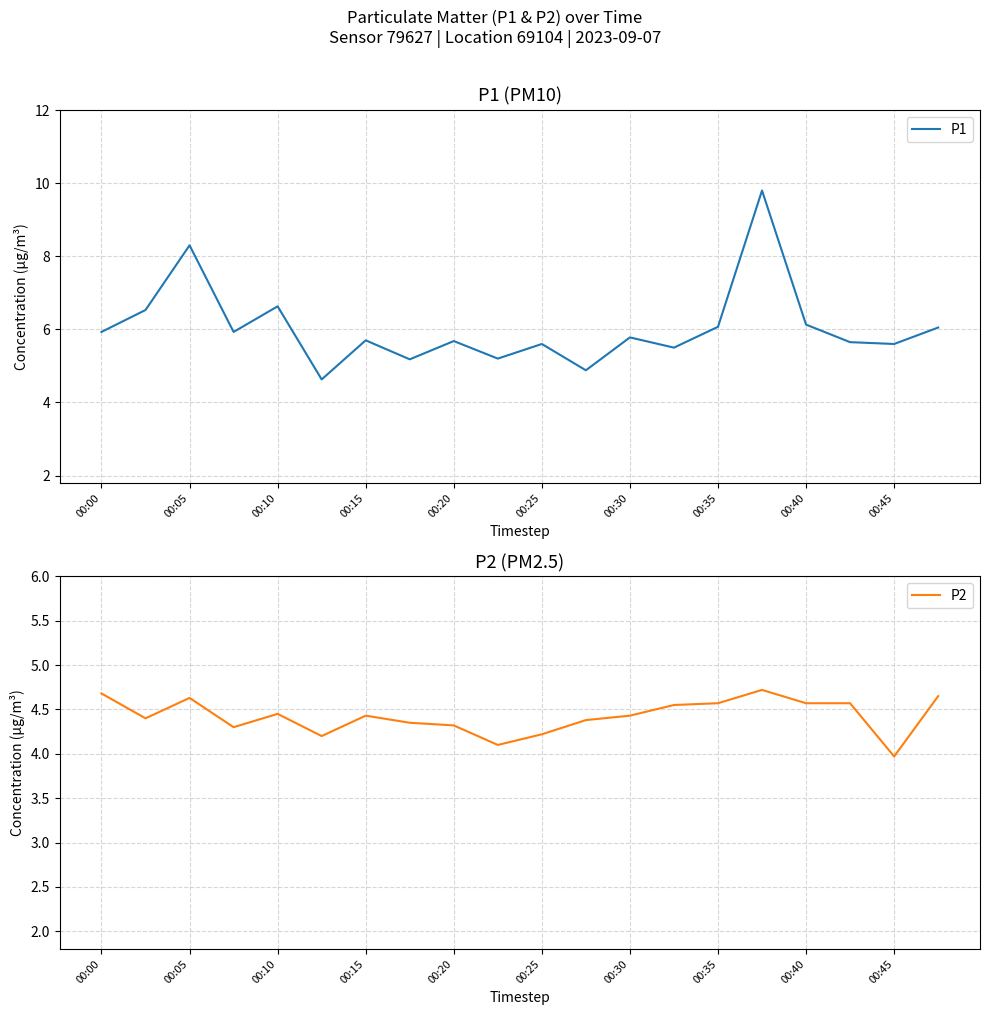

How many distinct data groups are displayed?

2